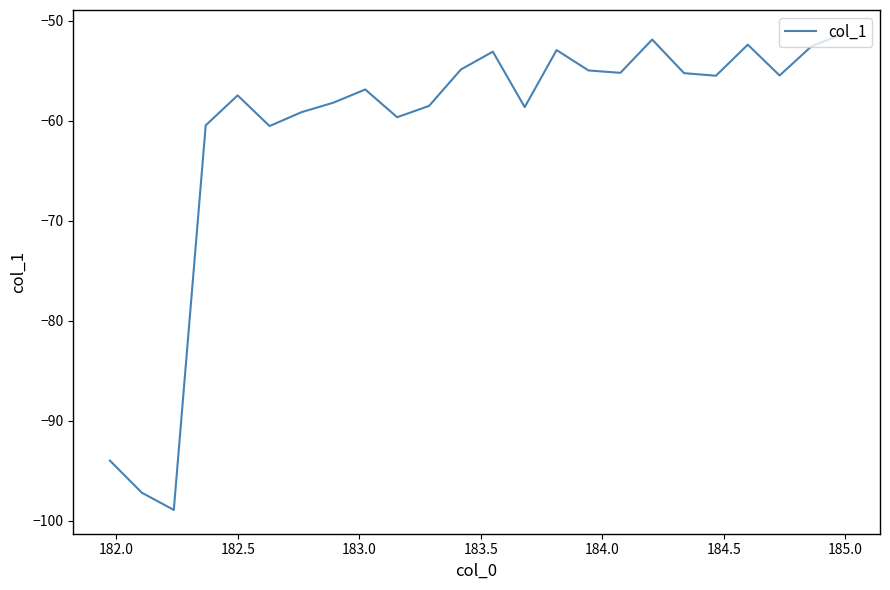

Count the number of categories in the chart.

24